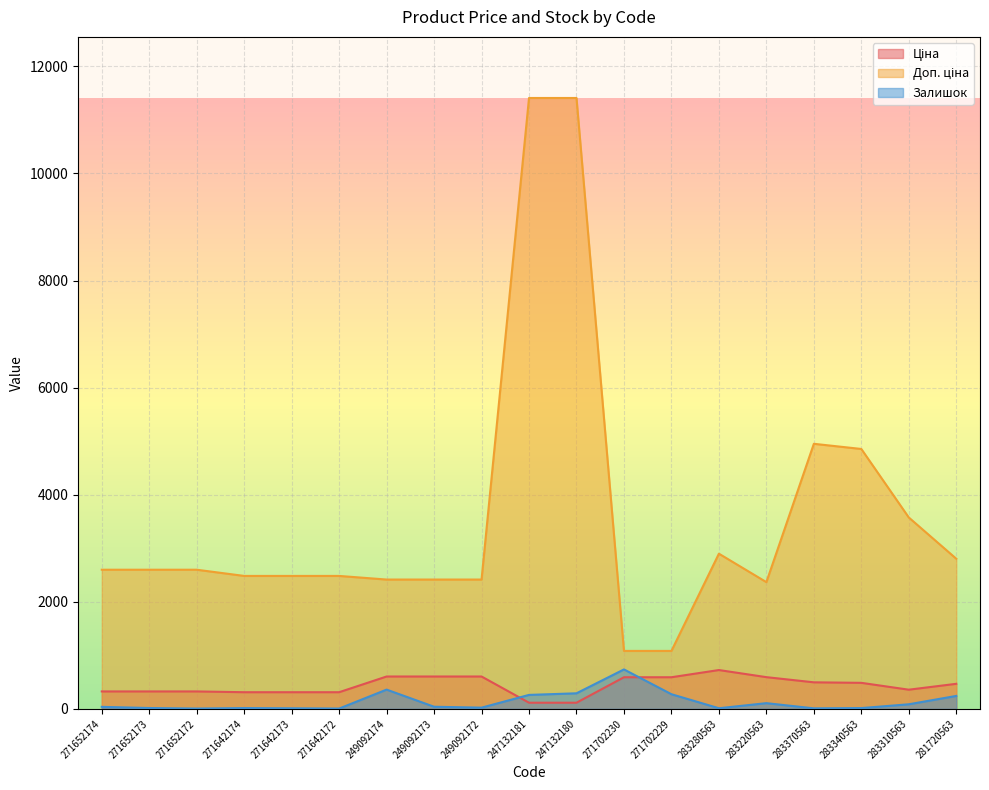

At which category is the sum across all series the highest?

247132180